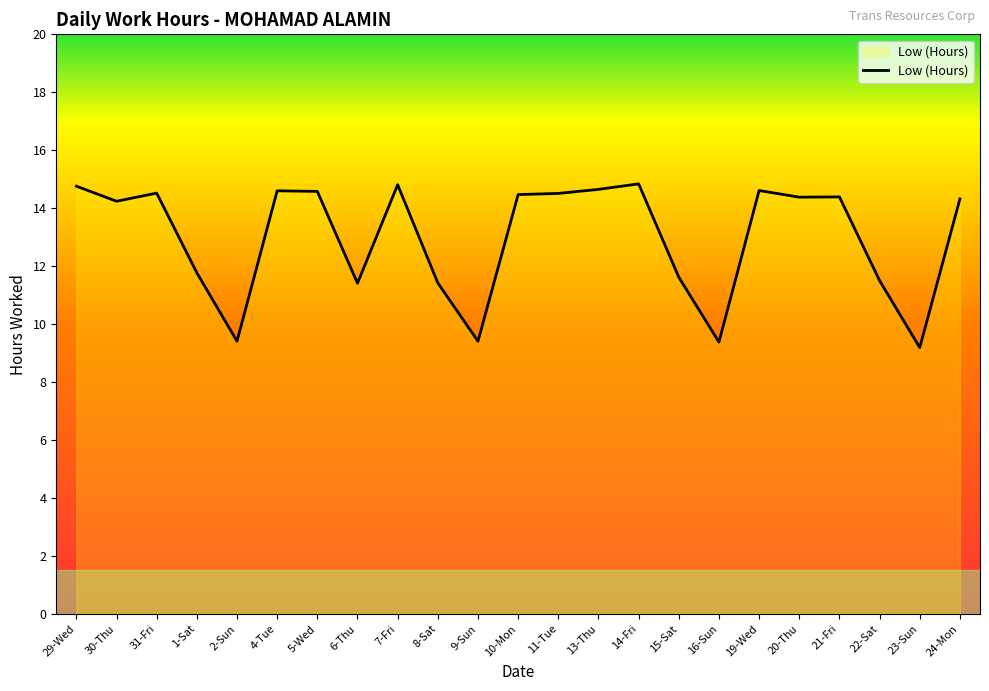

At which label does the data first exceed 14?

29-Wed